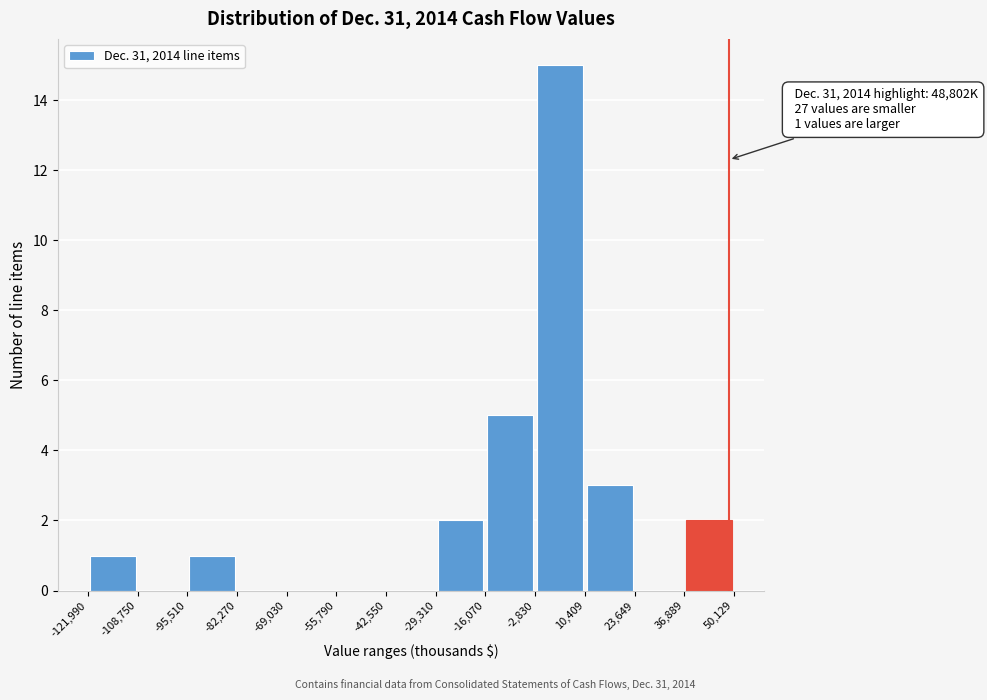

Over which range of the x-axis is the bar tallest?

-2,830 to 10,409